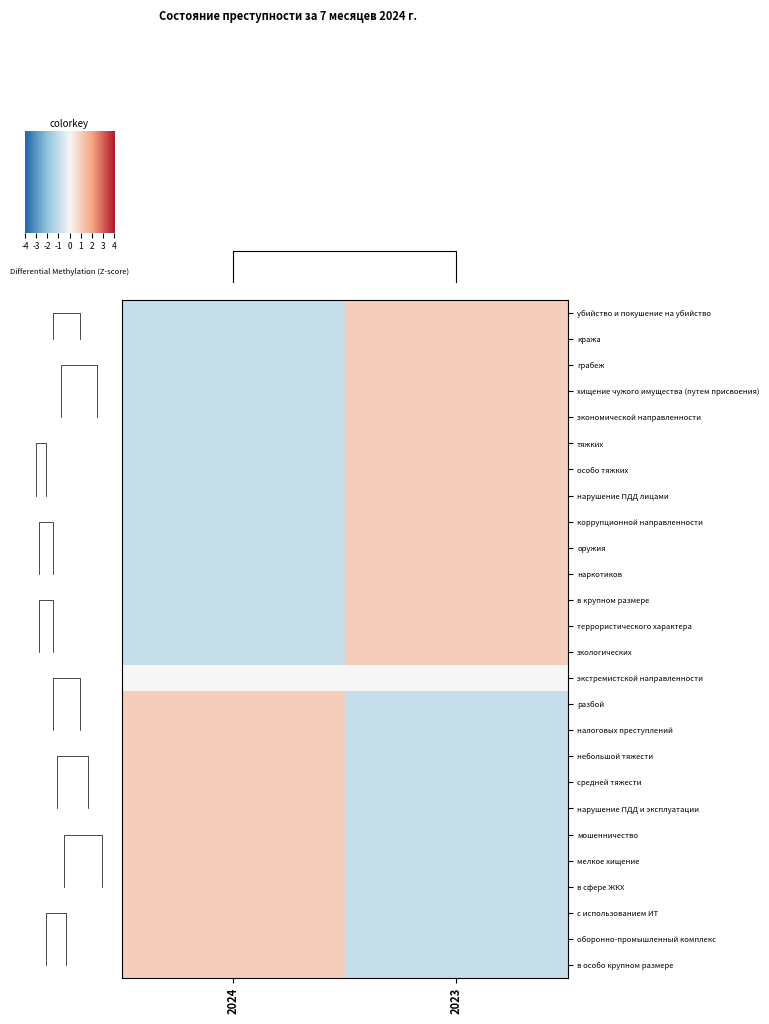

What is the smallest value displayed?

-1